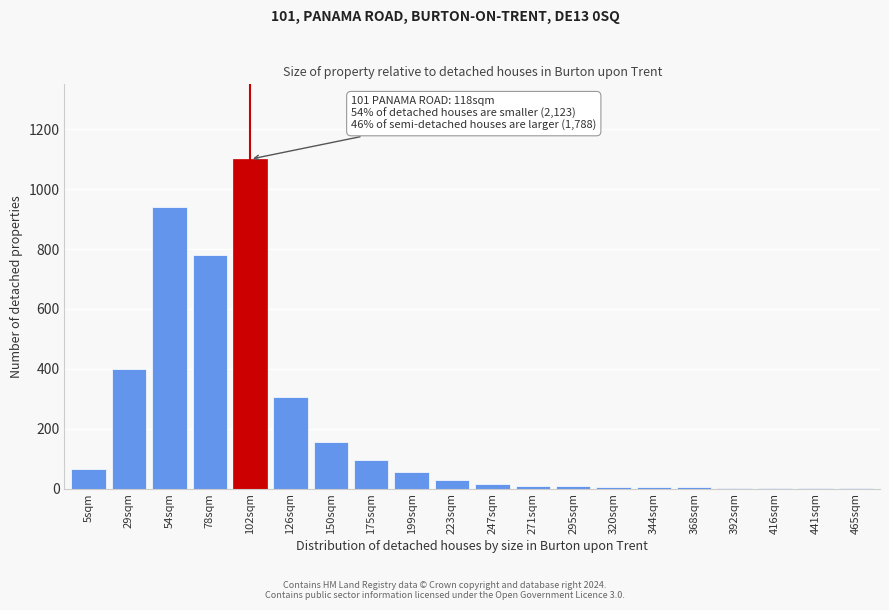

Approximately how many times larger is the value at 223sqm compared to 175sqm?

0.3